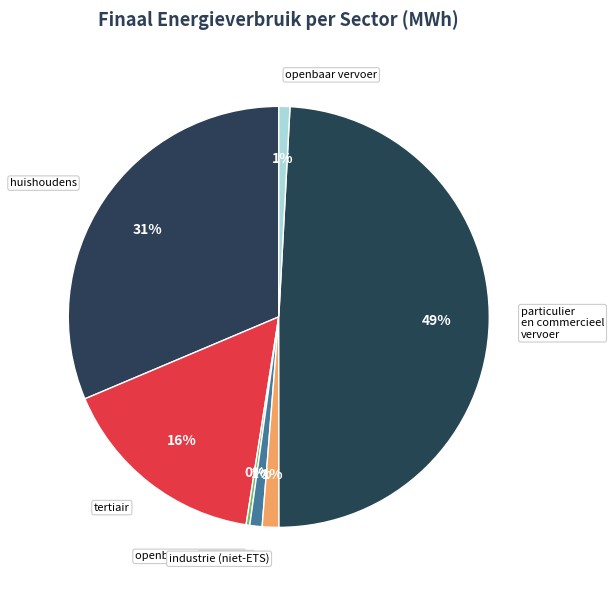

To the nearest percent, what percentage of the pie is industrie (niet-ETS)?

1%